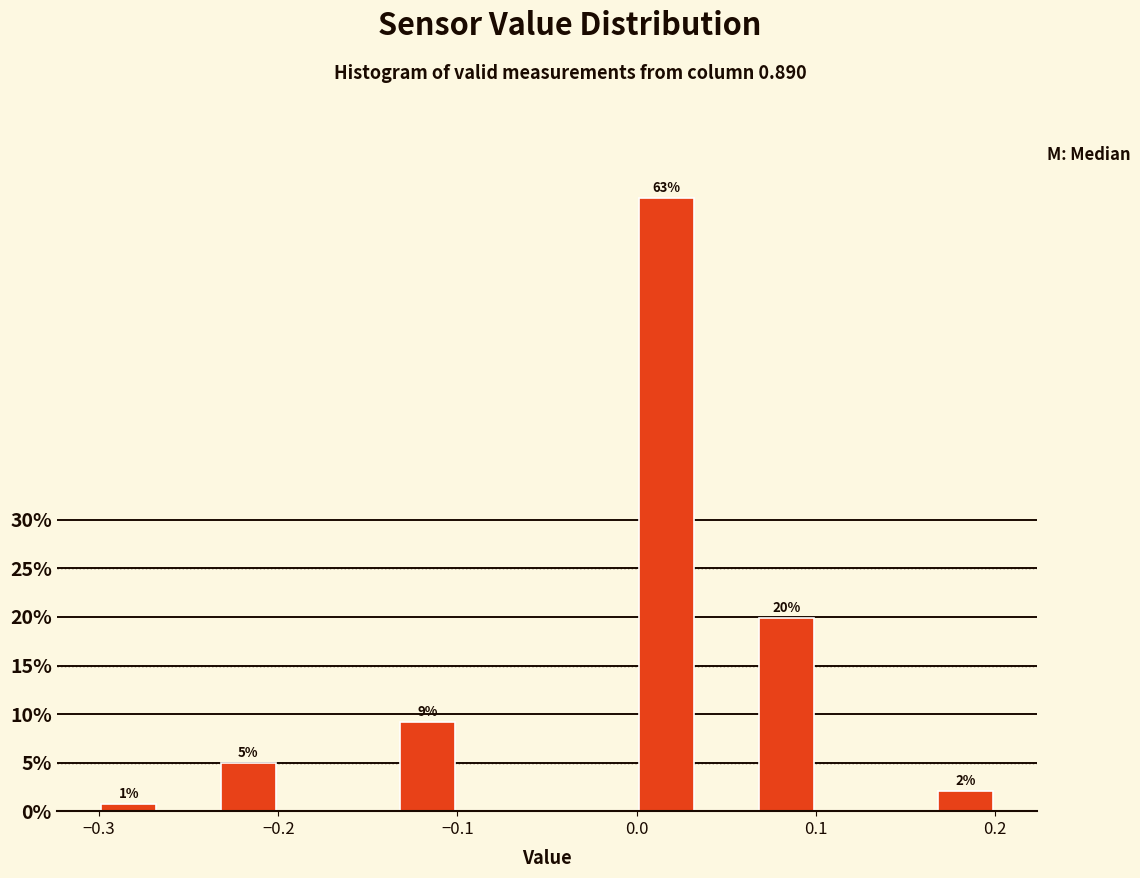

Around what value on the x-axis is the tallest bar? Give the approximate position of its centre, as read against the axis.

0.02